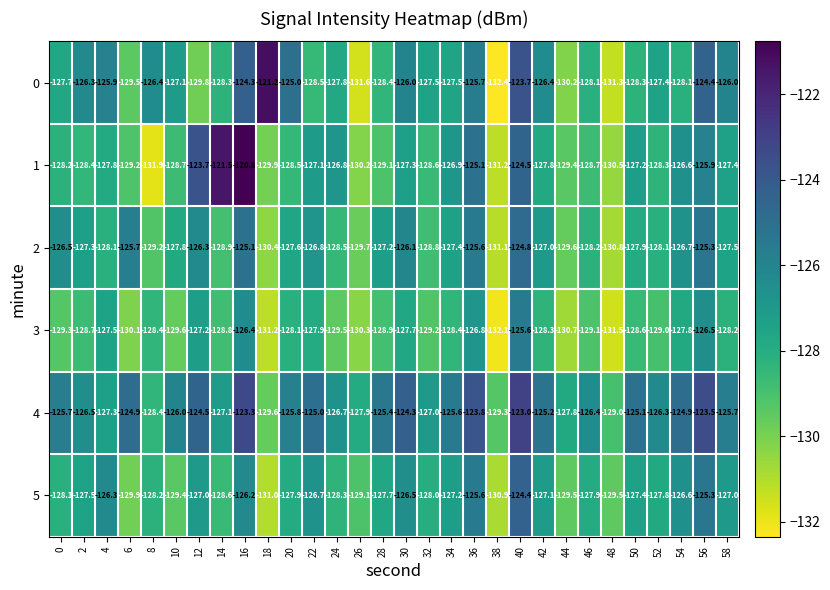

Rank the series by their maximum value, from highest to lowest.

1, 0, 4, 5, 2, 3